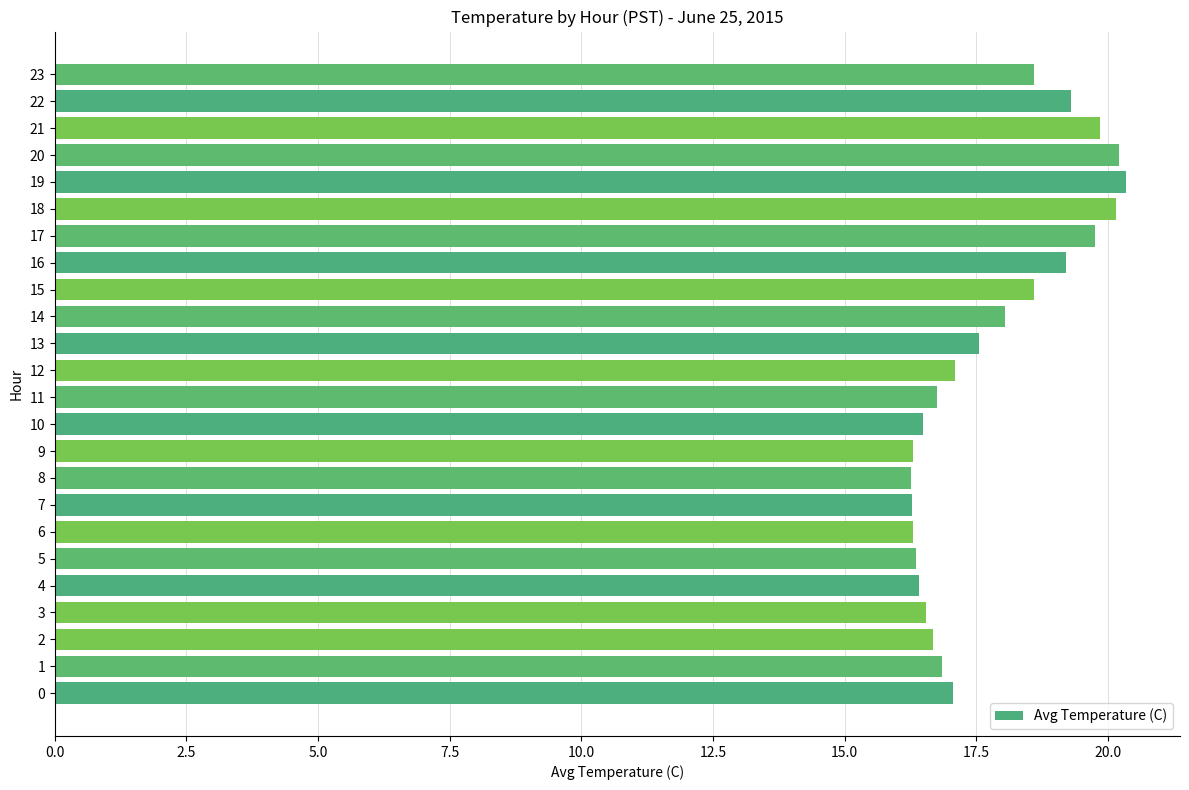

What is the greatest value displayed?

20.4